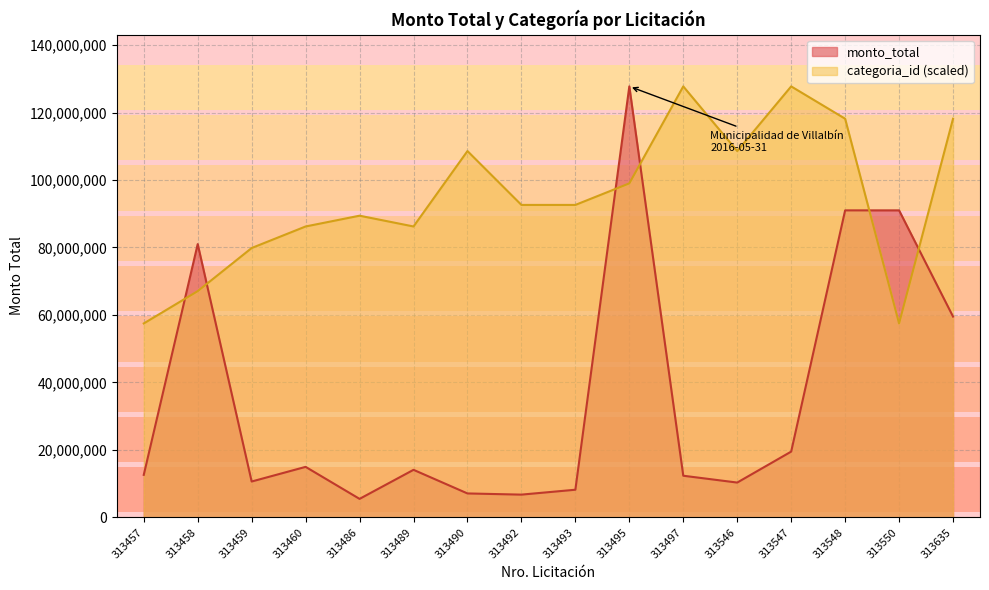

What is the value of the monto_total point at the 15th from the left?

91000000.0